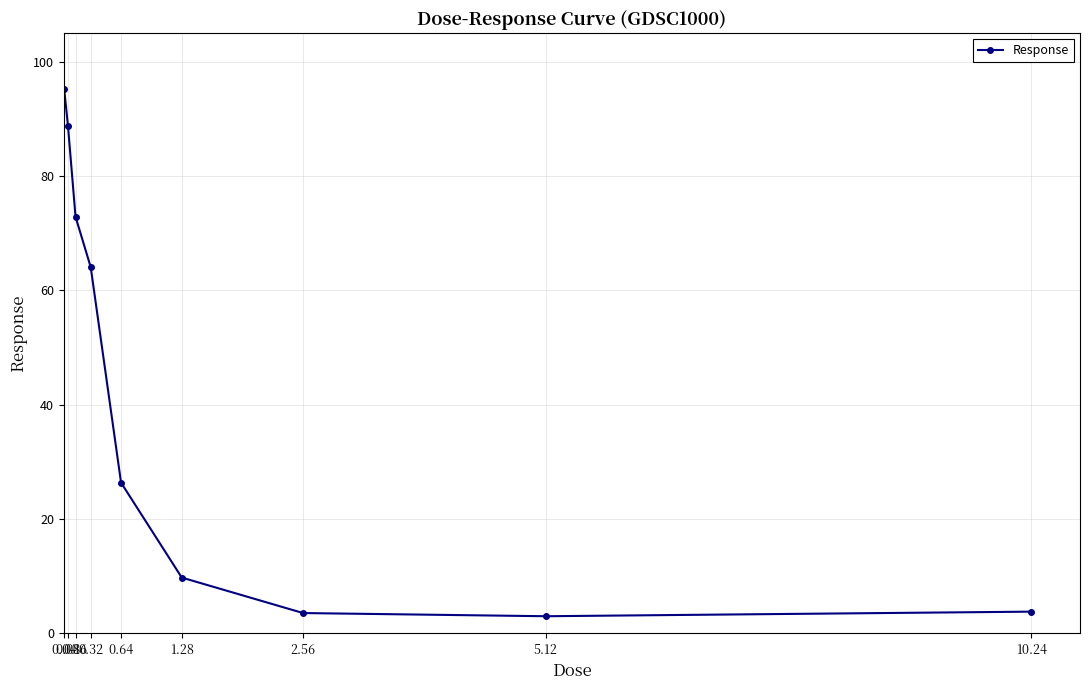

True or false: the data has more than 1 interior local peaks.

False